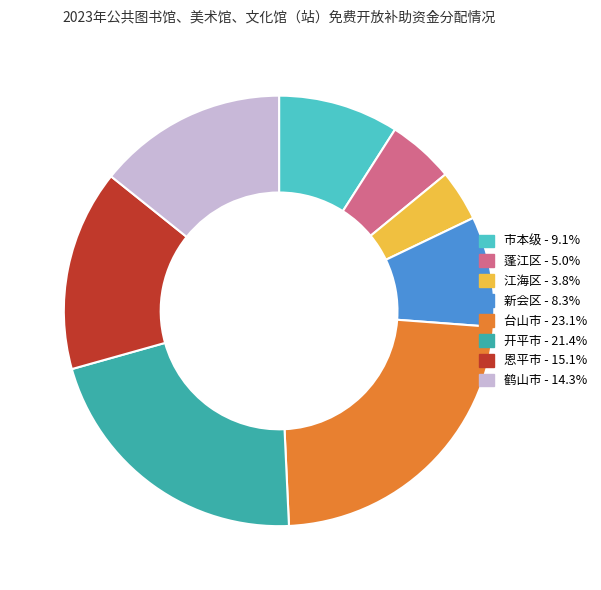

Is there a majority slice in this chart?

No